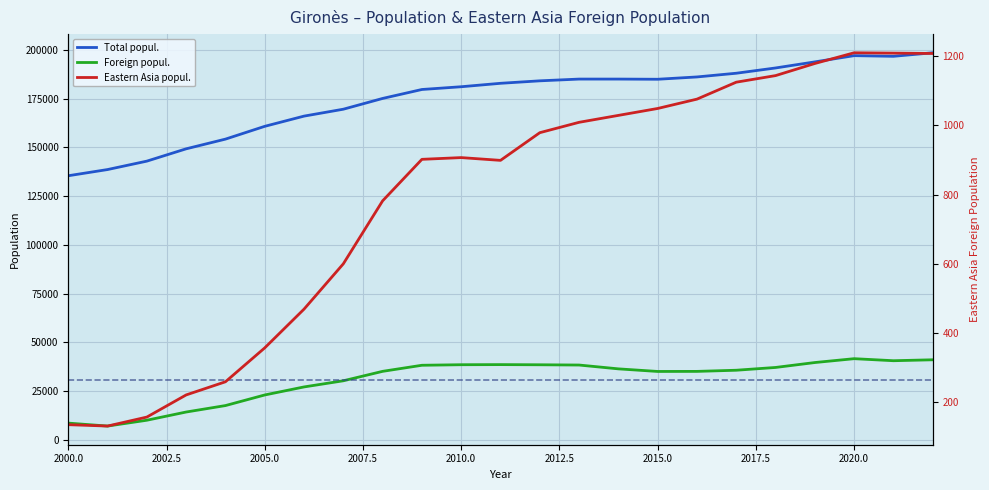

Rank the series by their maximum value, from highest to lowest.

Total popul., Foreign popul., Eastern Asia popul.